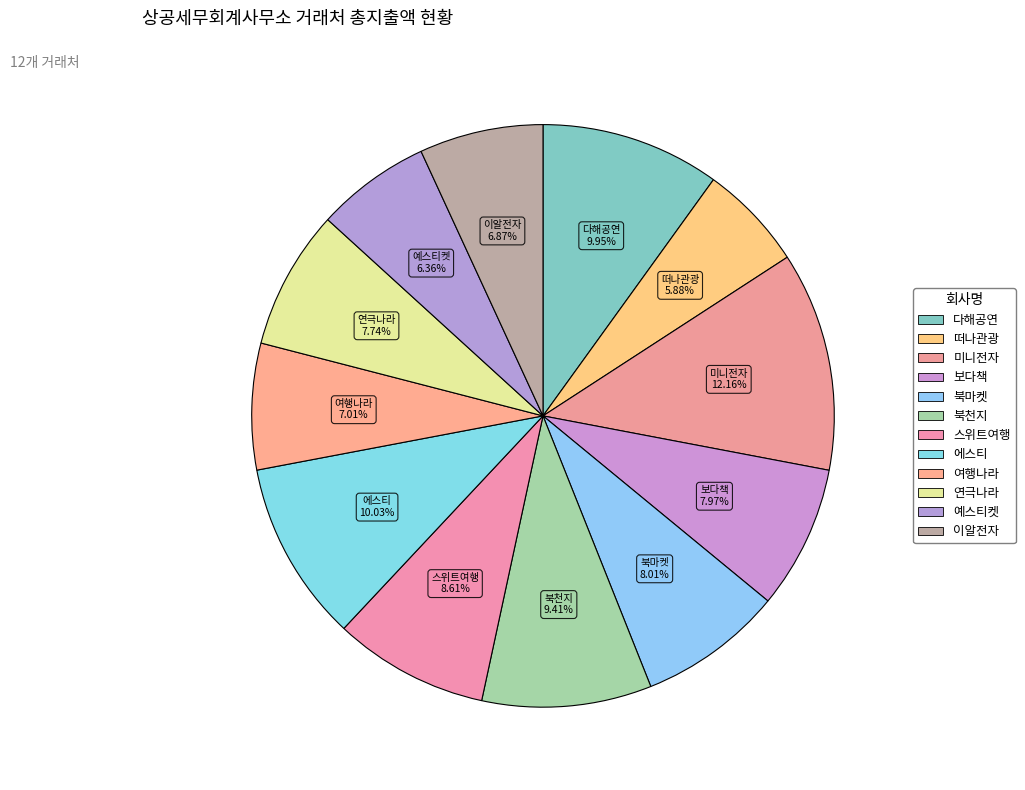

How many segments does this pie chart have?

12